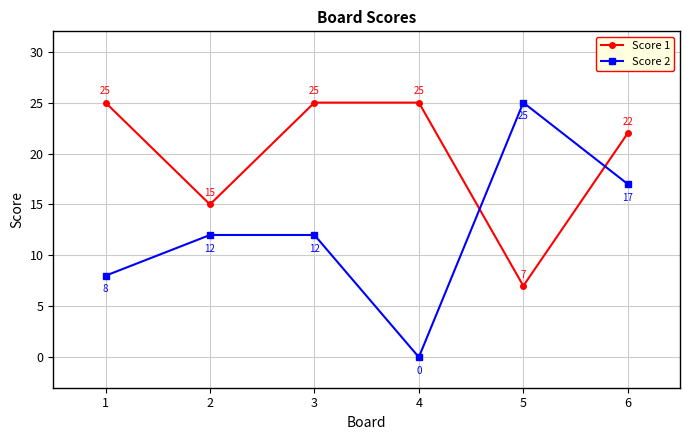

What is the value of the Score 2 point at the 3rd from the left?

12